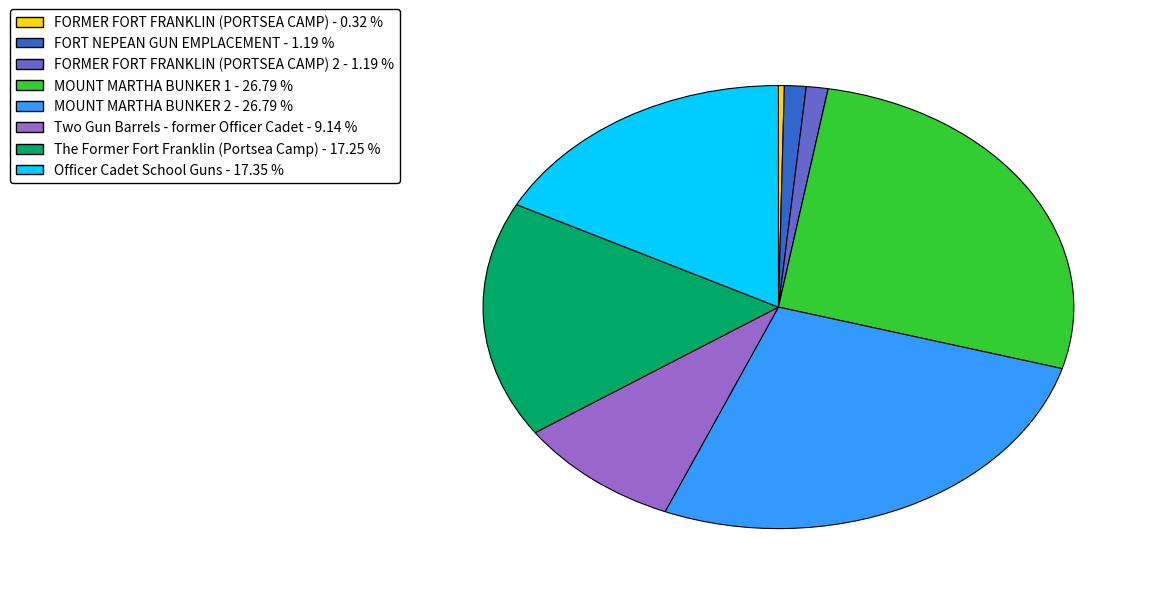

Is there any slice that represents more than half of the pie?

No